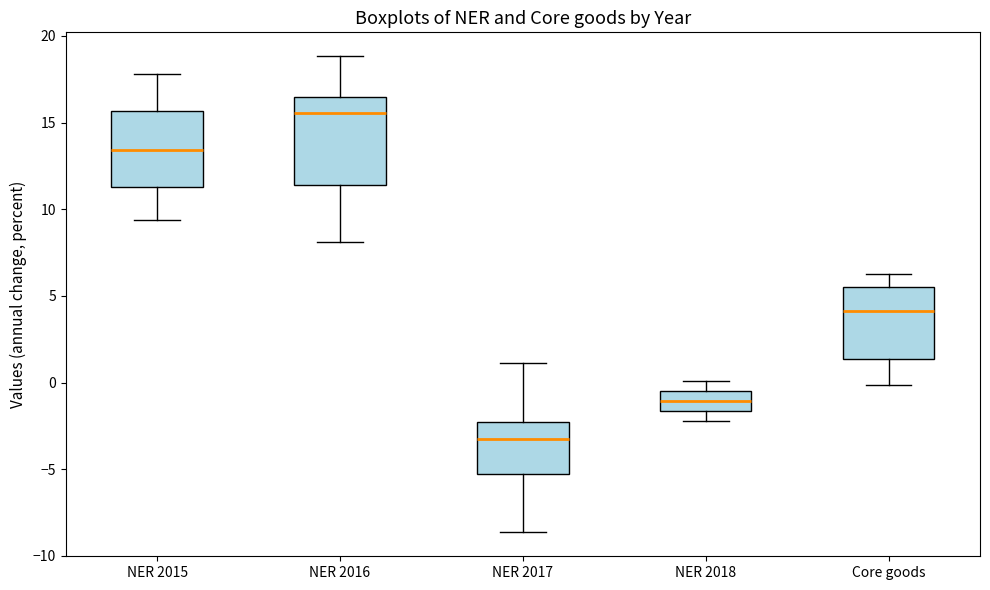

Reading left to right, transcribe this box plot: for each box, give where its median line is, the range the box spans, and where its two whiskers end, as read against the y-axis. The values are not printed on the chart, so give them approximately, as read against the axis.

NER 2015: median 13.5, box 11.5 to 15.5, whiskers 9.5 to 18.0
NER 2016: median 15.5, box 11.5 to 16.5, whiskers 8.0 to 19.0
NER 2017: median -3.0, box -5.5 to -2.5, whiskers -8.5 to 1.0
NER 2018: median -1.0, box -1.5 to -0.5, whiskers -2.0 to 0.0
Core goods: median 4.0, box 1.5 to 5.5, whiskers 0.0 to 6.5